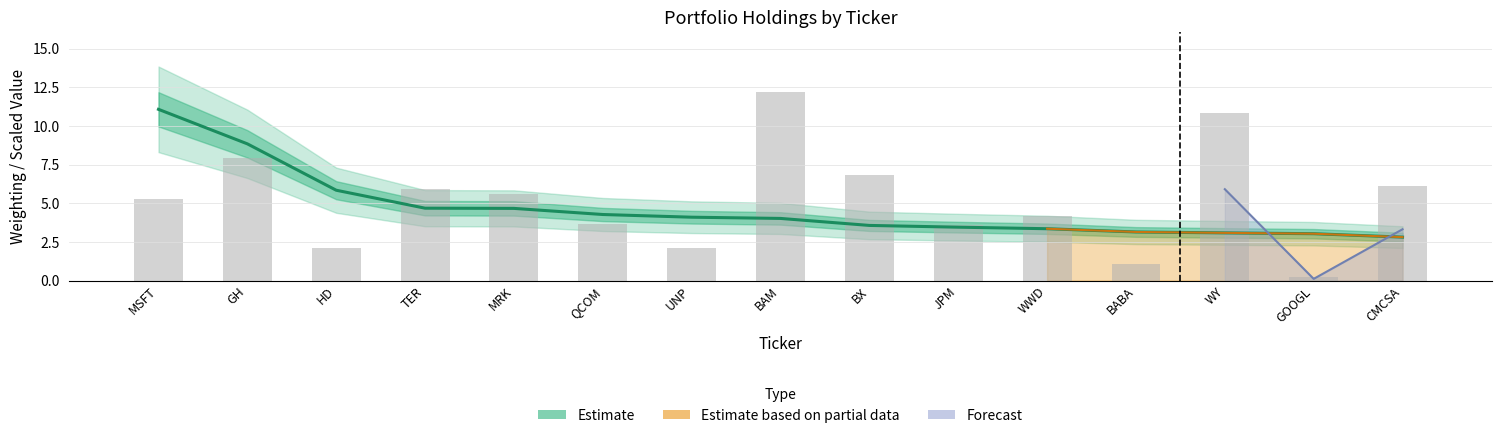

True or false: Shares has a value of 6.9 at MSFT.

False